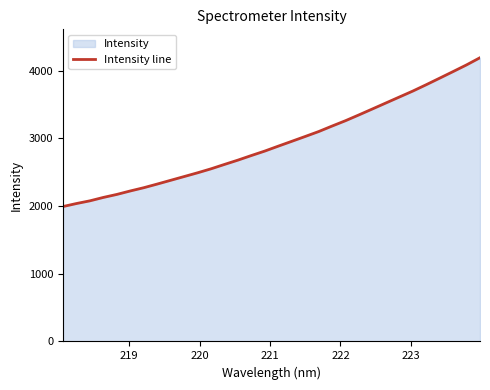

What is the maximum value shown in the chart?

4189.6